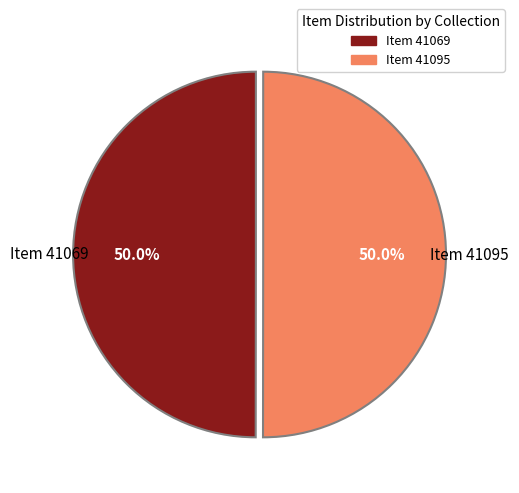

What percentage do Item 41069 and Item 41095 together represent?

100.0%